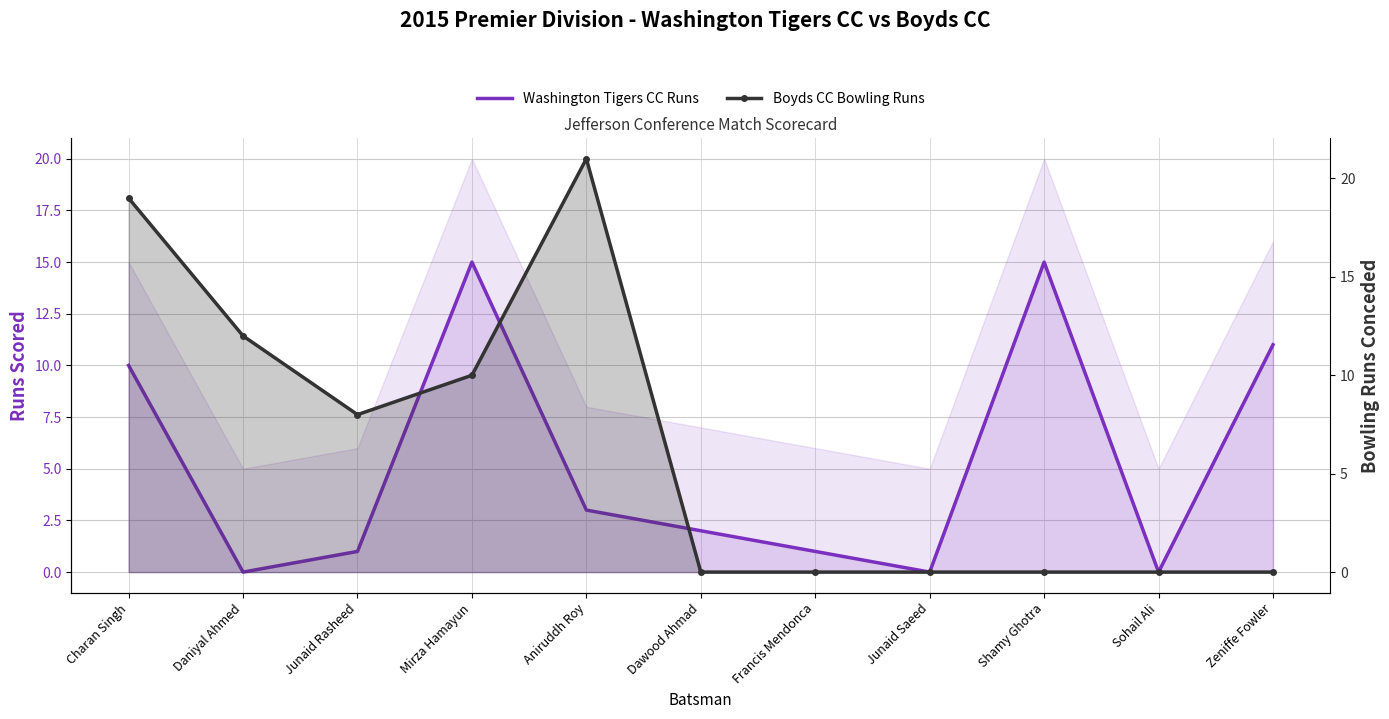

What is the sum of the Washington Tigers CC Runs values at Mirza Hamayun and Francis Mendonca?

16